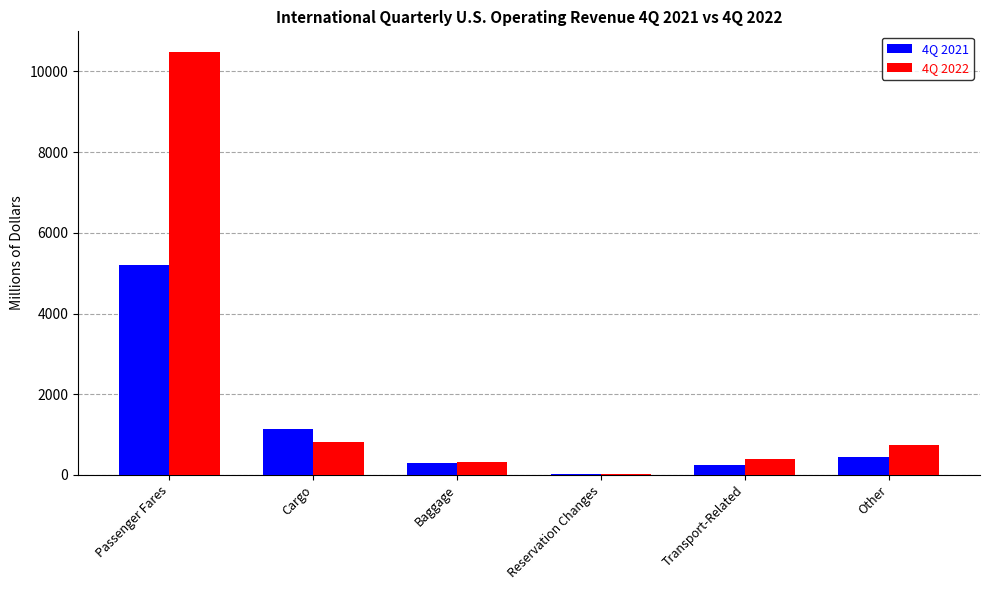

What are all the series names shown in the legend?

4Q 2021, 4Q 2022